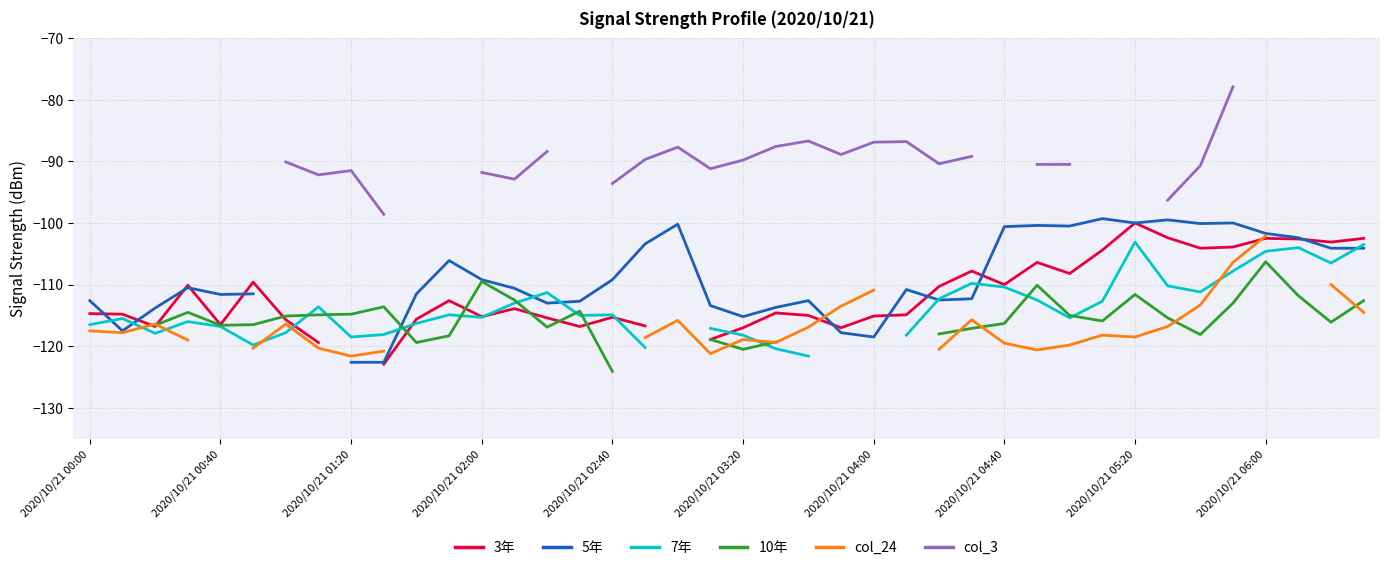

After their last crossing, which series has the higher values: 10年 or 3年?

3年